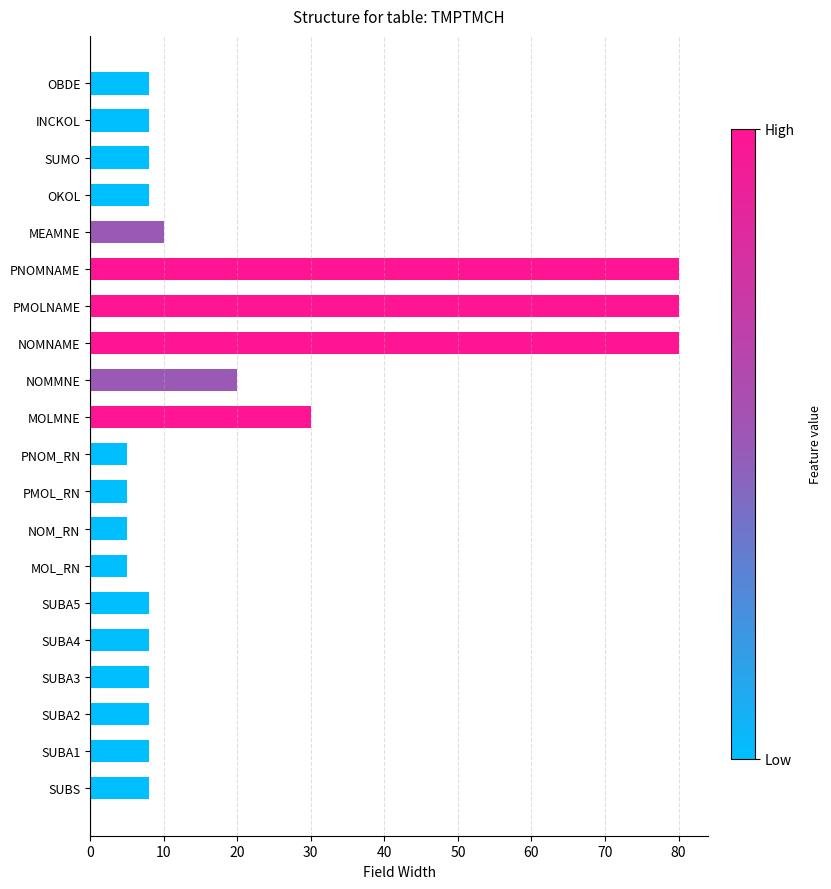

At which label is the value closest to 42?

MOLMNE